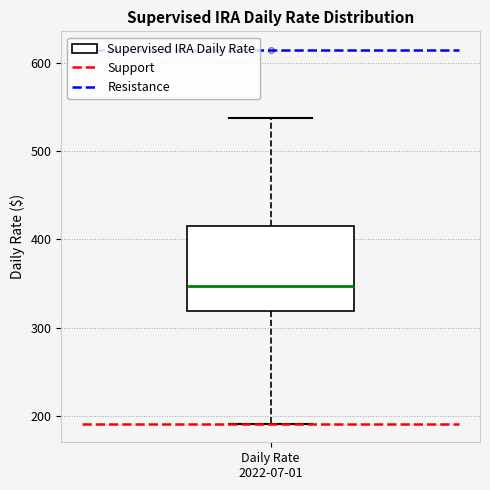

Read this box plot against the y-axis: the position of the median line, the range covered by the box, and the ends of both whiskers. The values are not printed on the chart, so give them approximately, as read against the axis.

median 350, box 320 to 420, whiskers 190 to 540